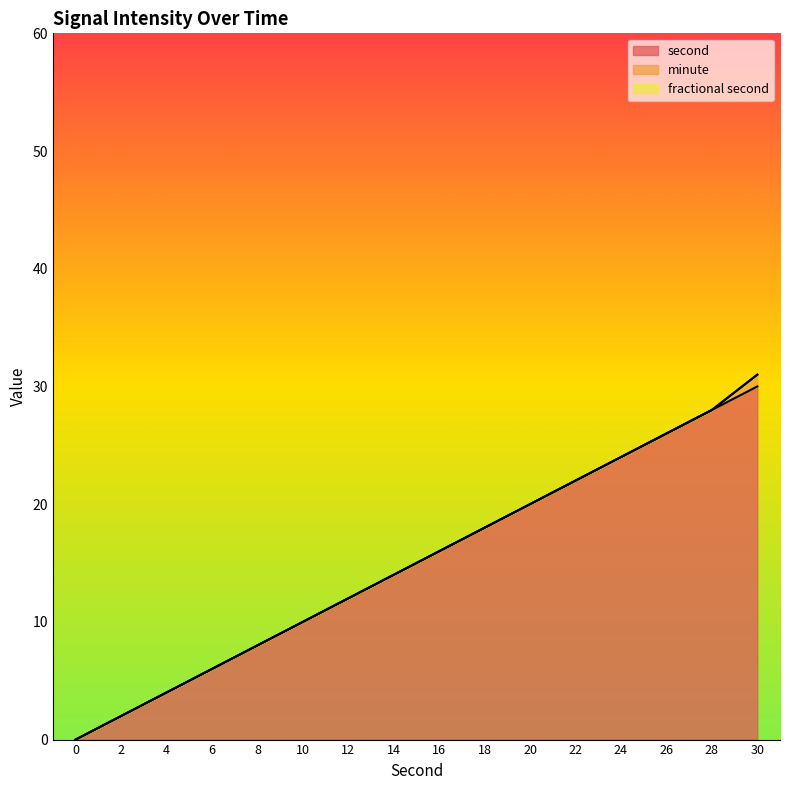

What is the spread (max minus min) of values at 14?

14